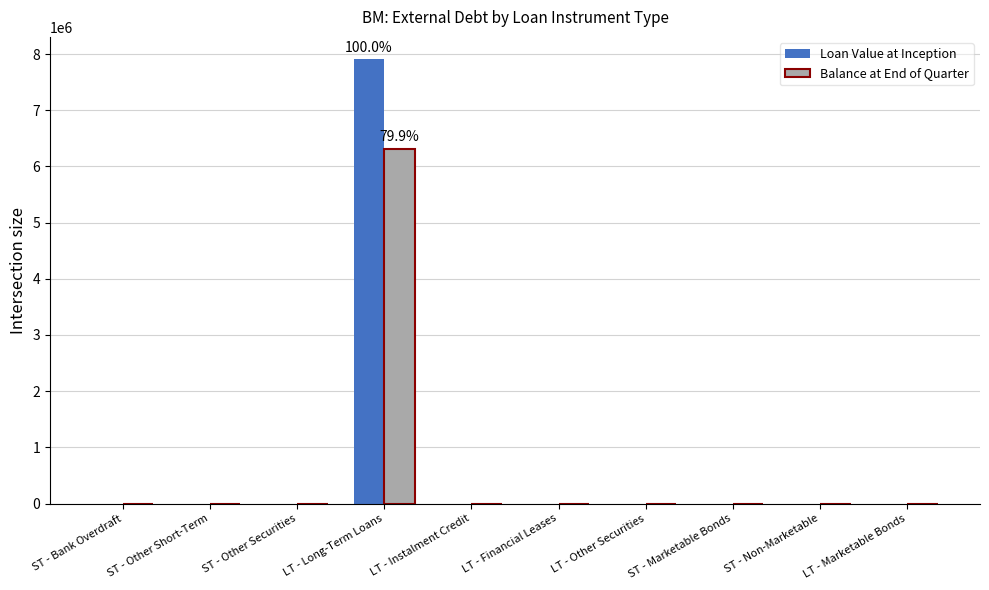

Which series has the widest spread of values?

Loan Value at Inception